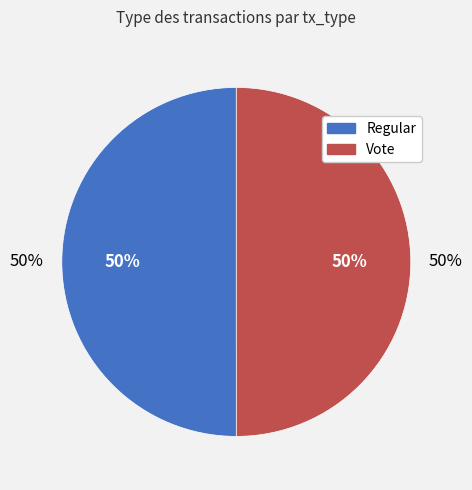

Is Vote the majority of the pie?

No